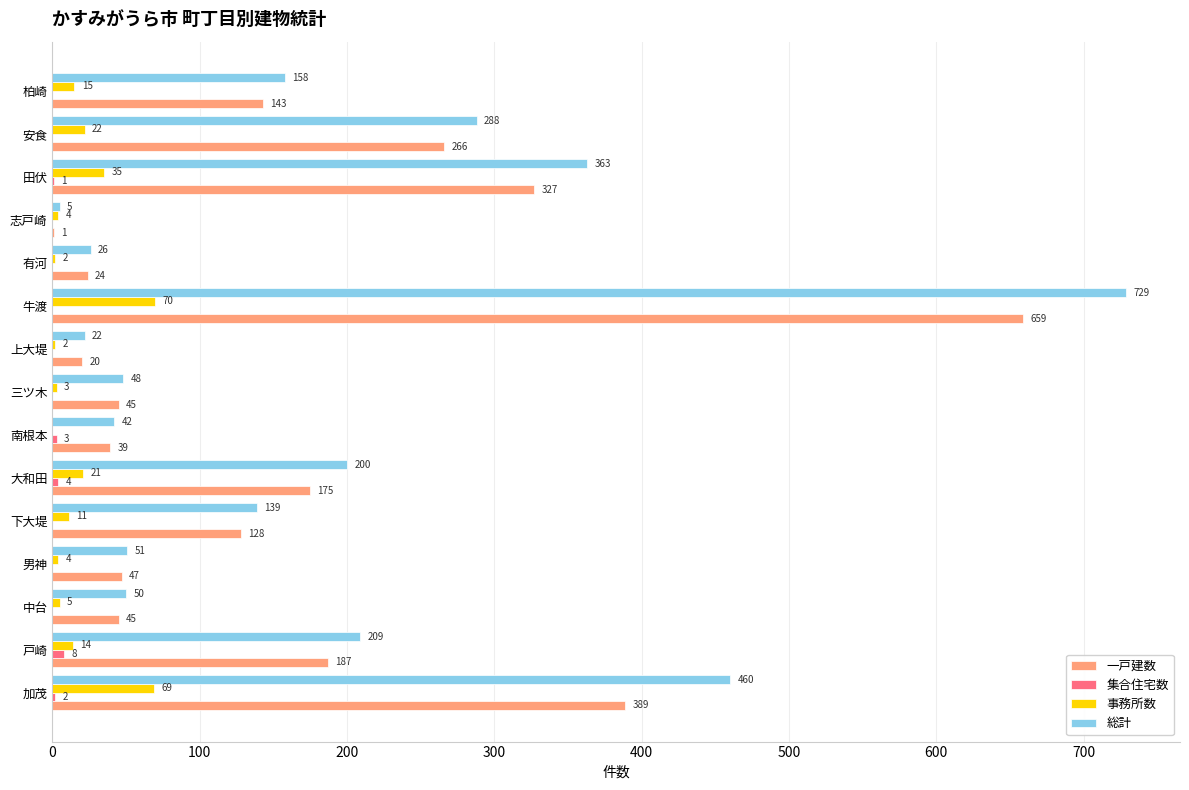

Is it true that 一戸建数 equals 389 at 加茂?

True